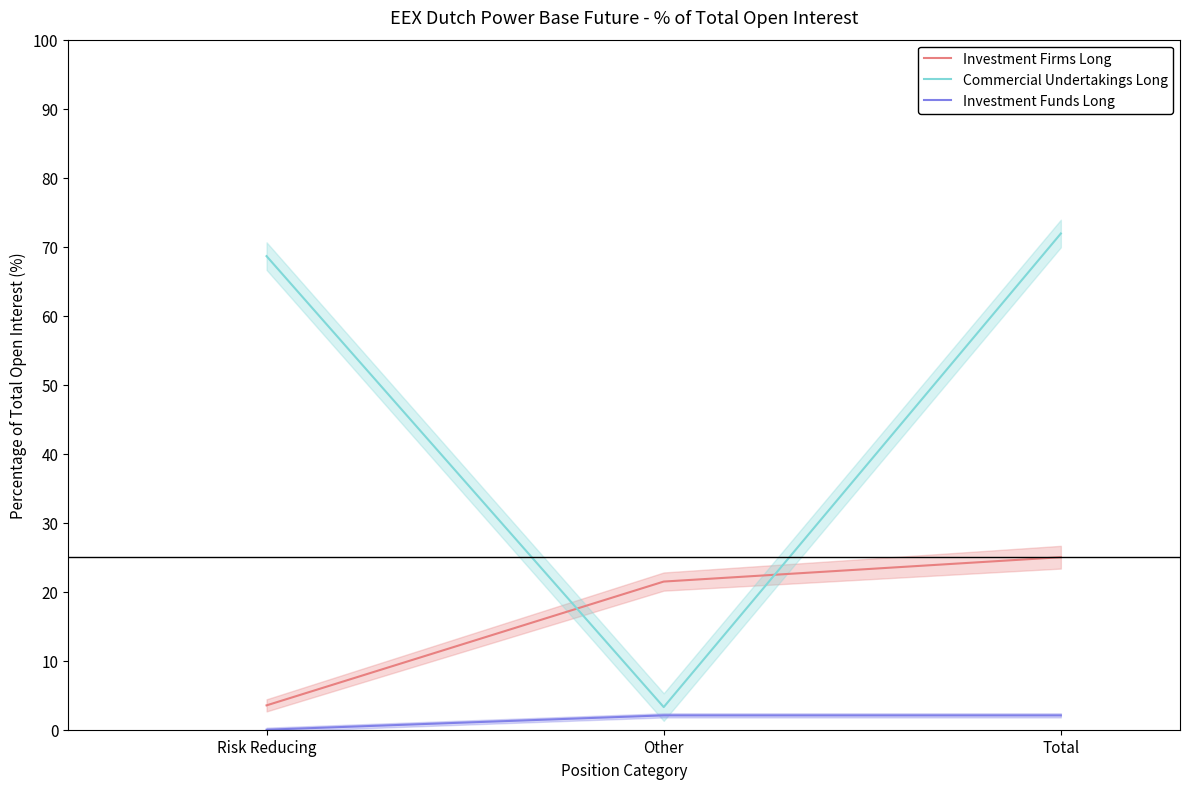

List the labels in order of Investment Firms Long value, largest first.

Total, Other, Risk Reducing